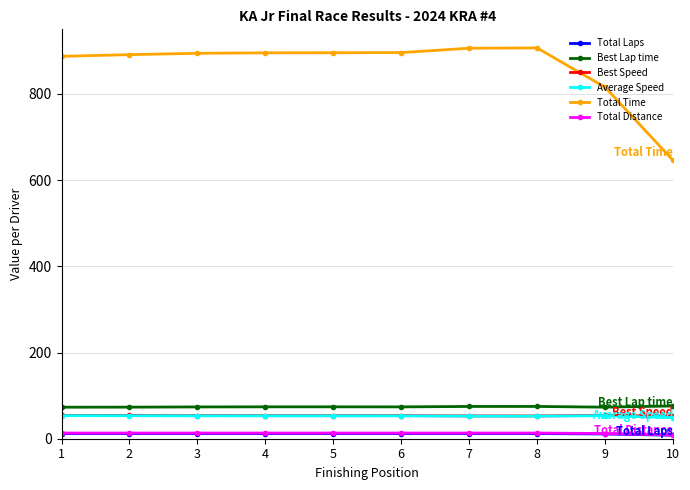

What is the greatest value displayed?

906.8